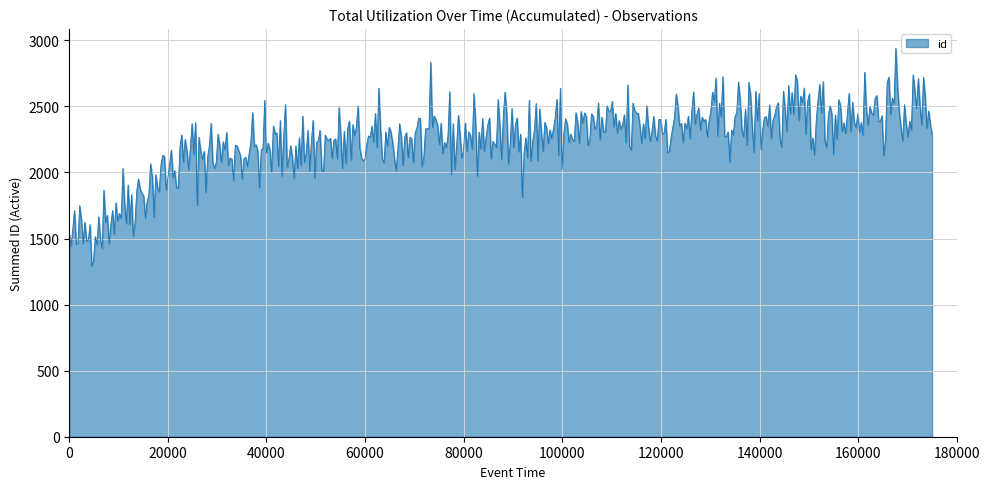

What is the difference between the maximum and minimum values?

1647.2